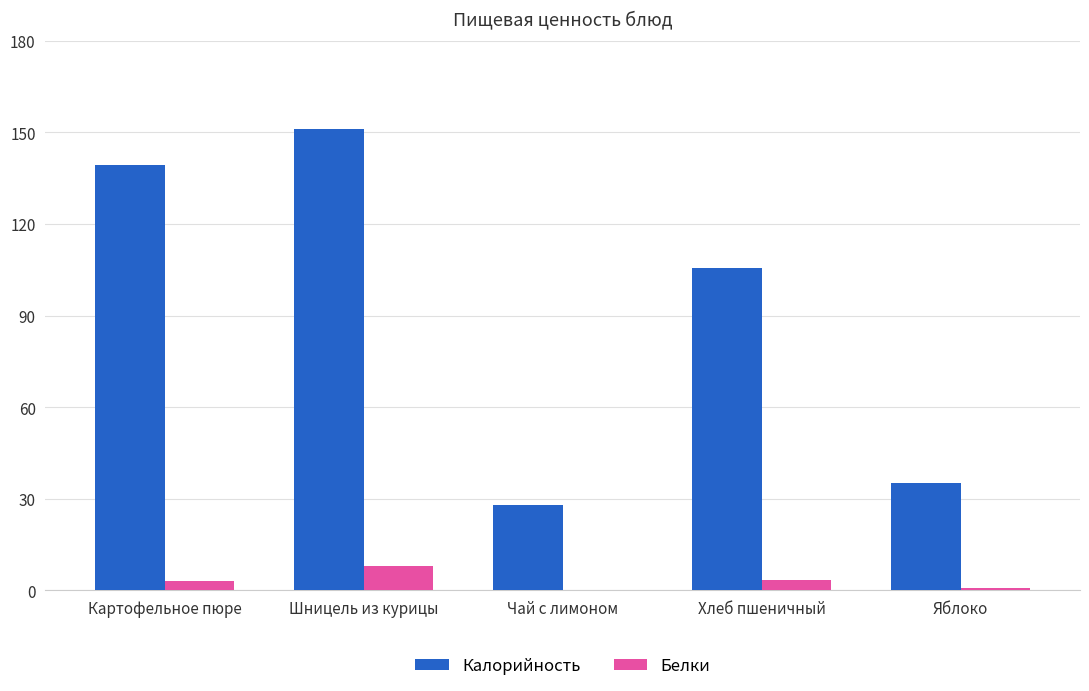

Which label corresponds to the largest value in the chart?

Шницель из курицы